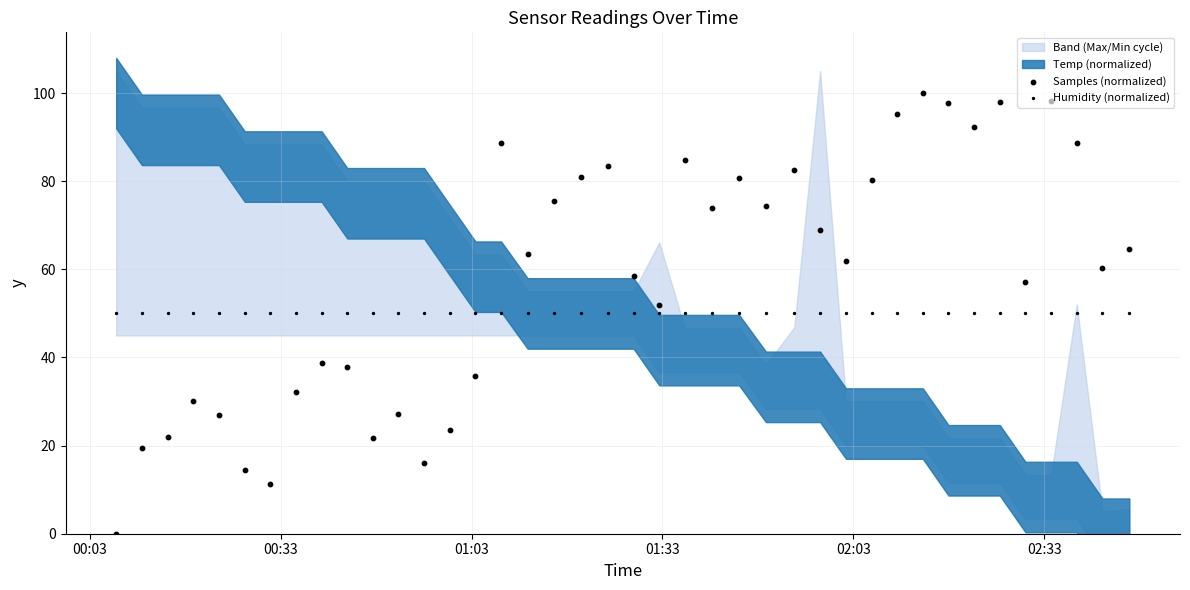

At how many categories does at least one series exceed 0?

40